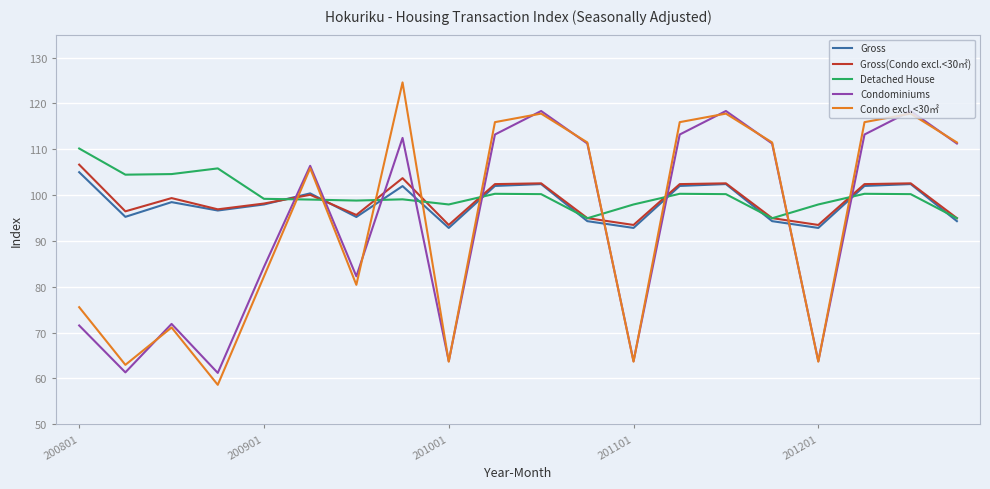

After their last crossing, which series has the higher values: Detached House or Condominiums?

Condominiums